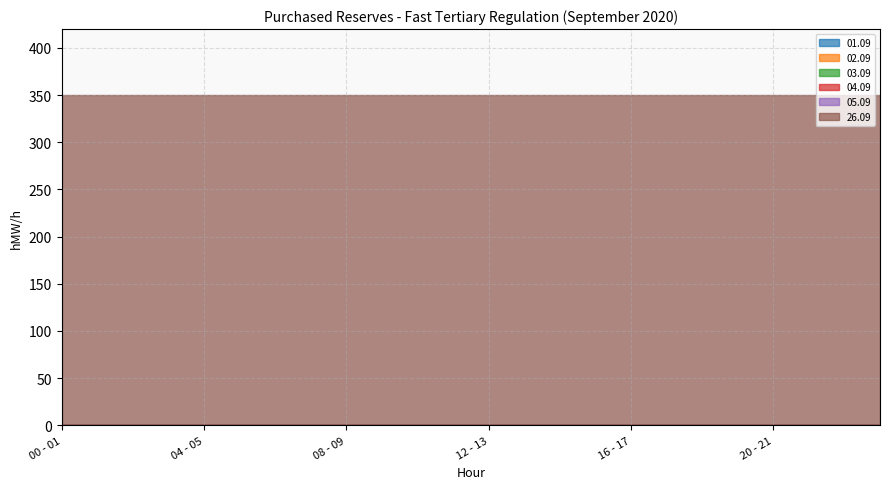

Between 18 - 19 and 00 - 01, which is larger?

18 - 19